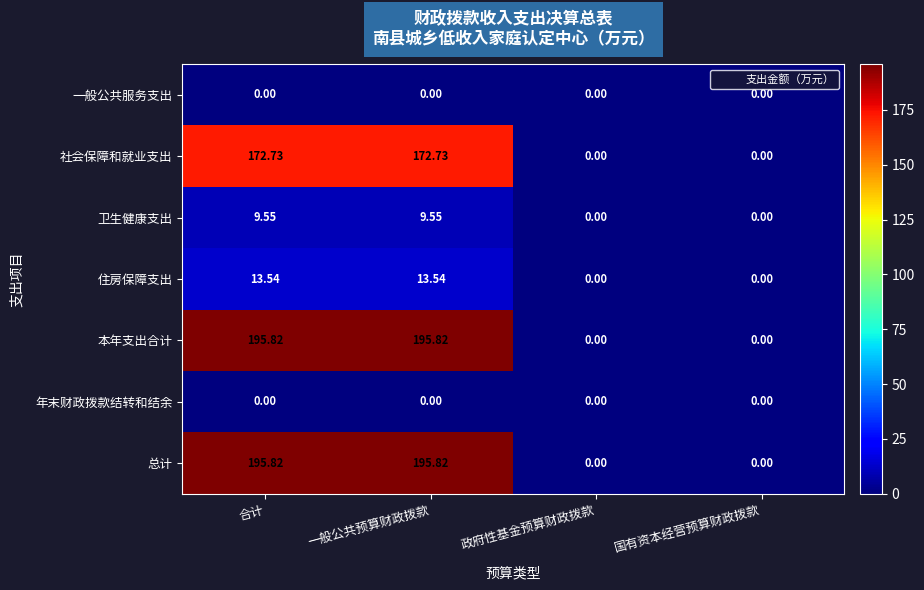

Where does the 住房保障支出 series first go above 13?

合计